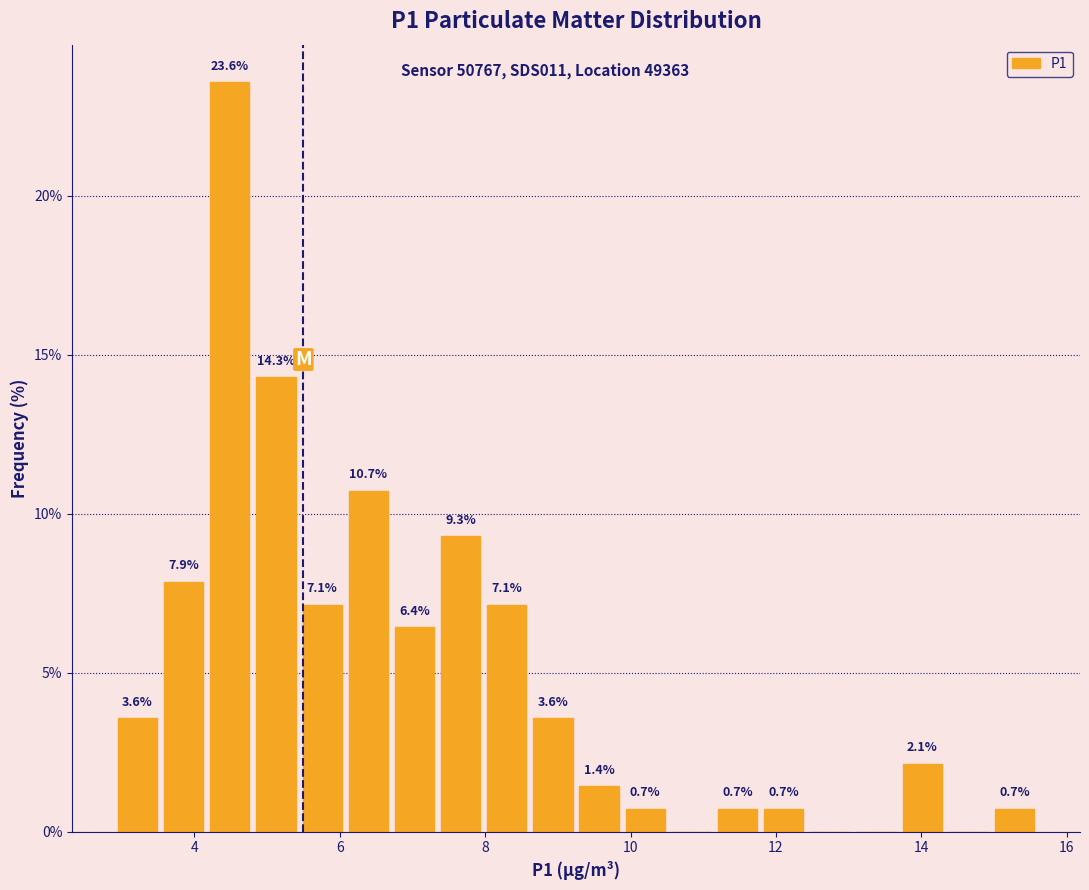

Read against the x-axis, roughly where is the centre of the tallest bar?

4.4